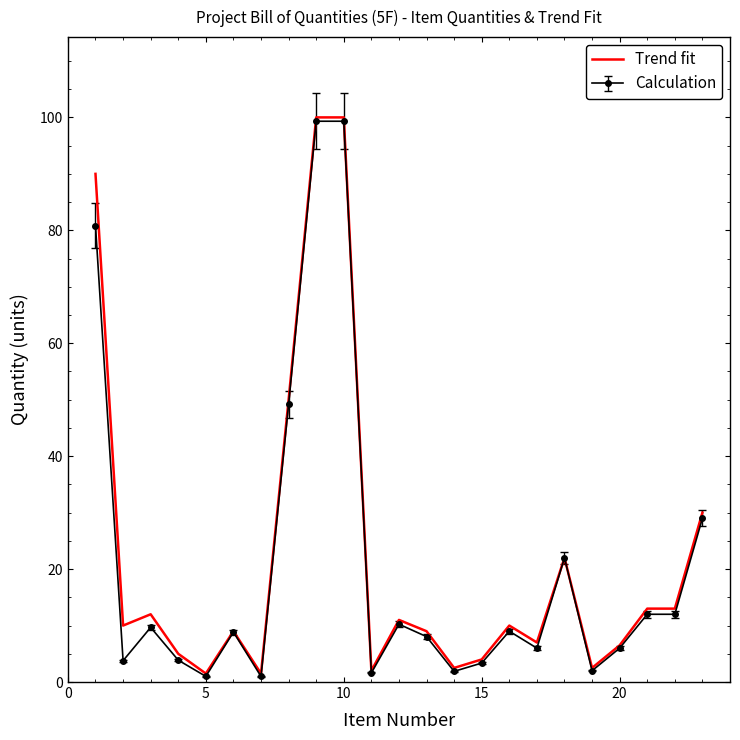

Which series has the widest spread of values?

Trend fit